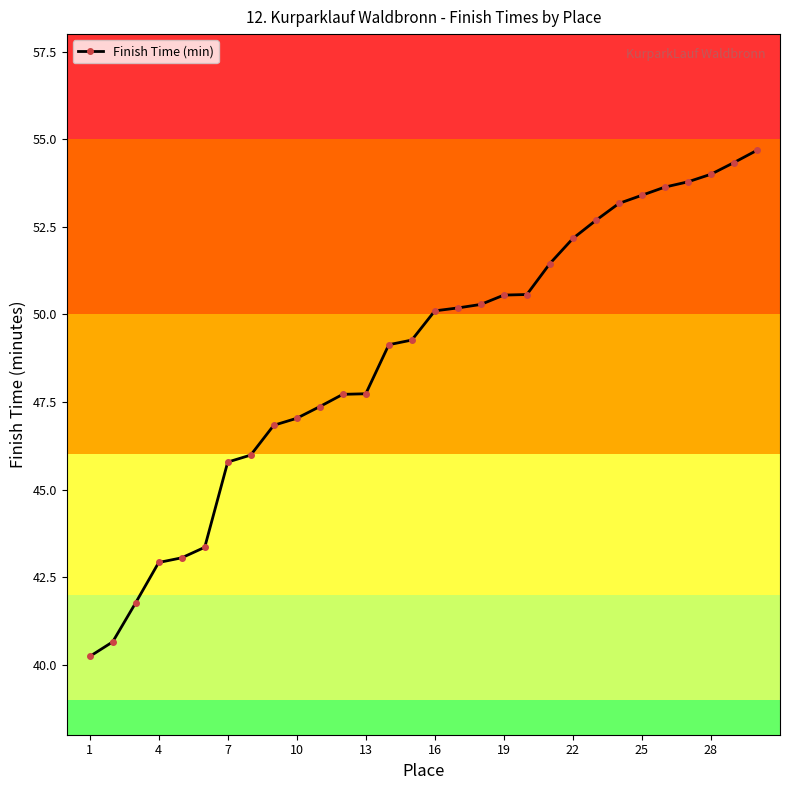

What is the sum of all values?

1463.8